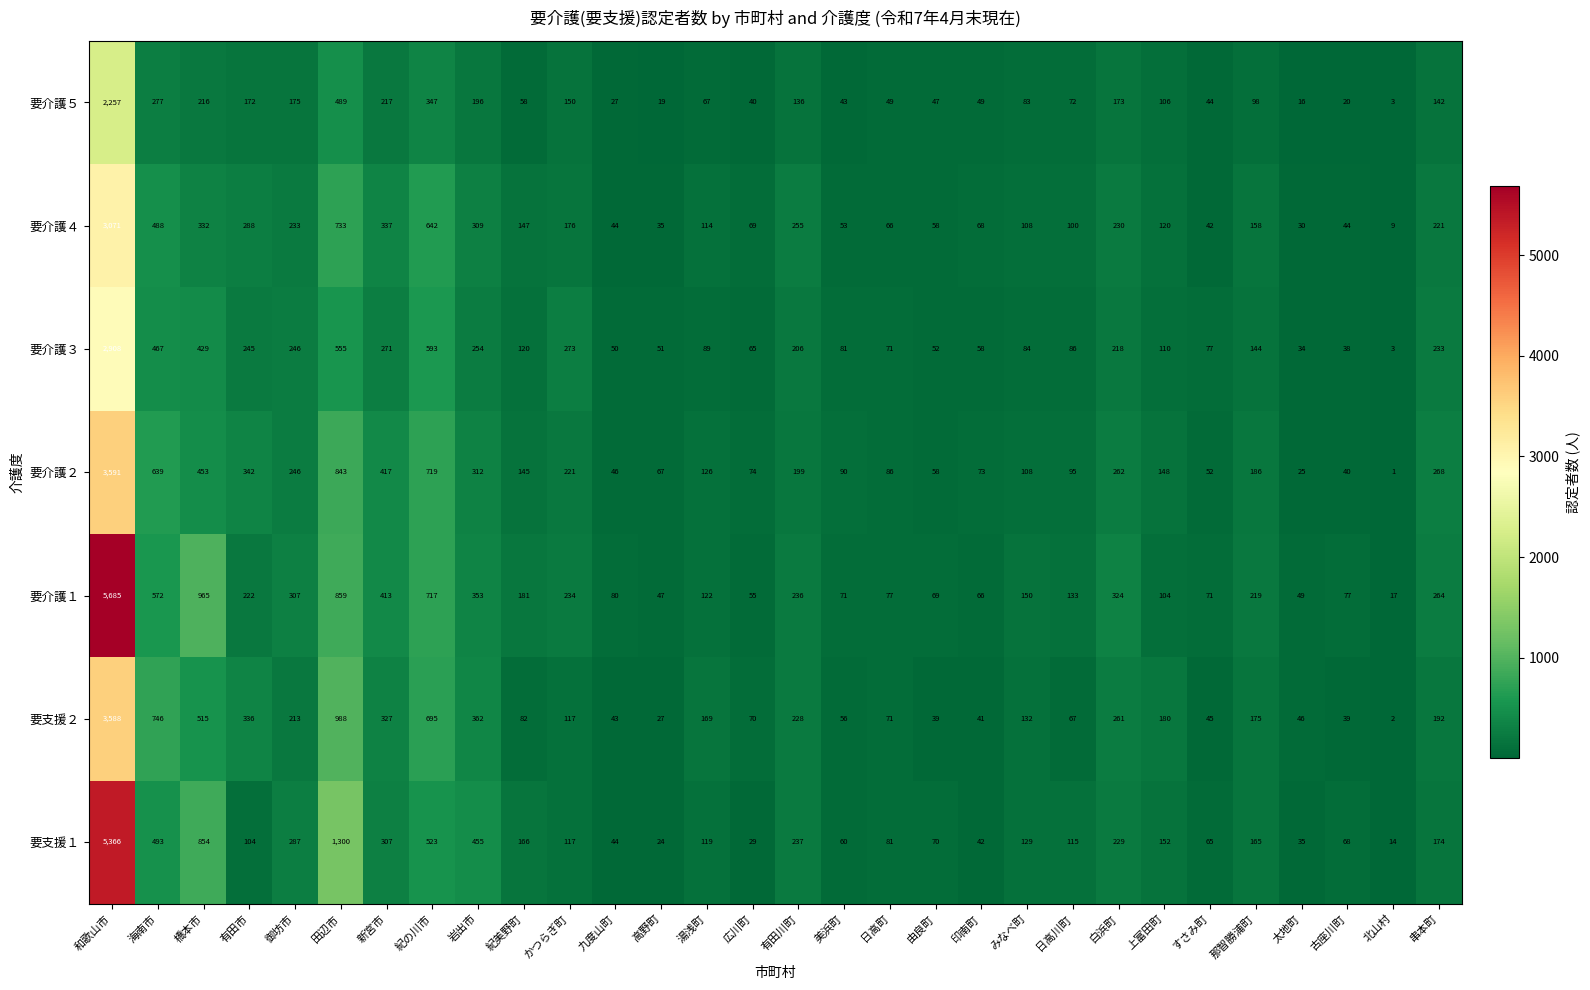

What is the sum of the 要介護２ values at 橋本市 and 印南町?

526